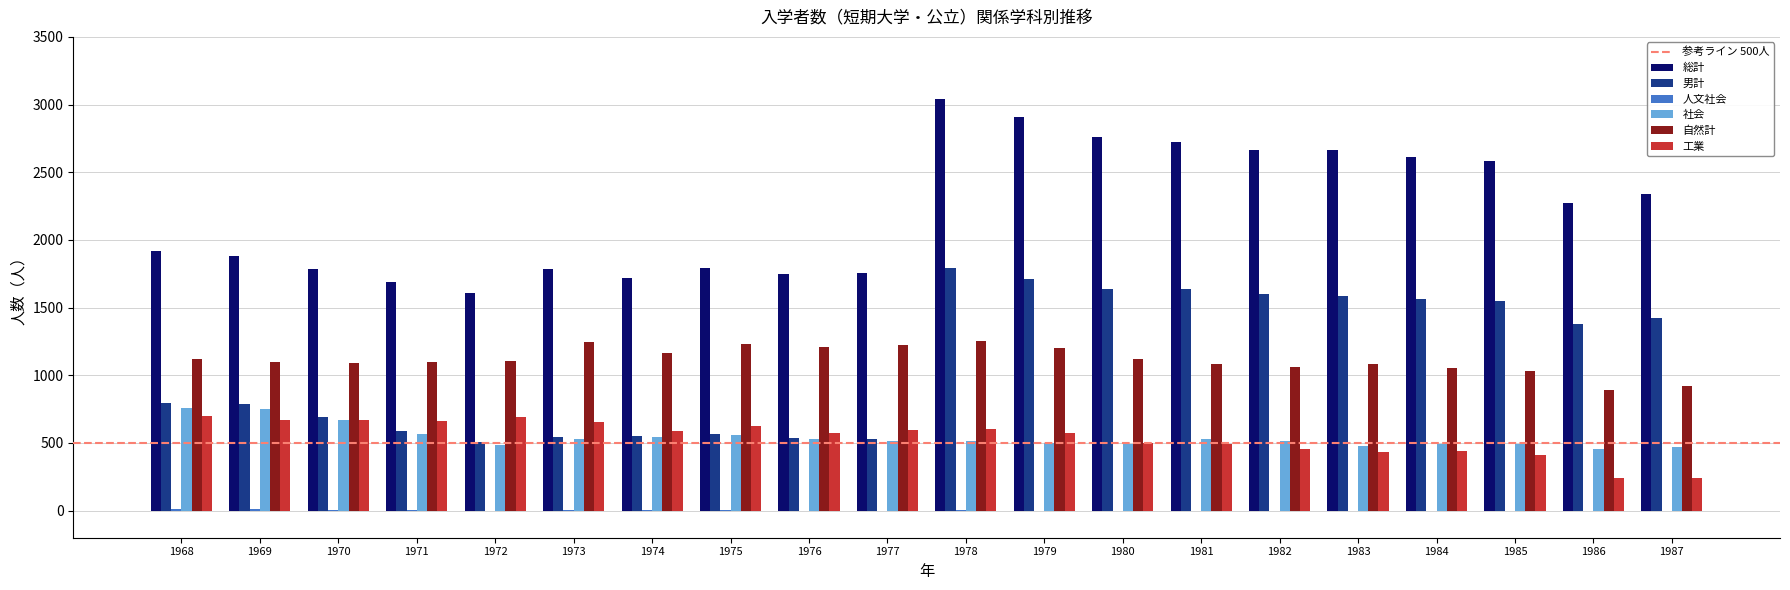

Which series has the largest total across all categories?

総計